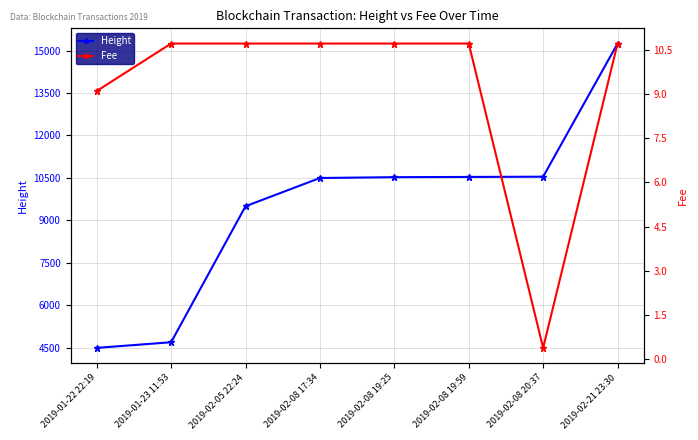

True or false: Height has more than 2 interior local peaks.

False